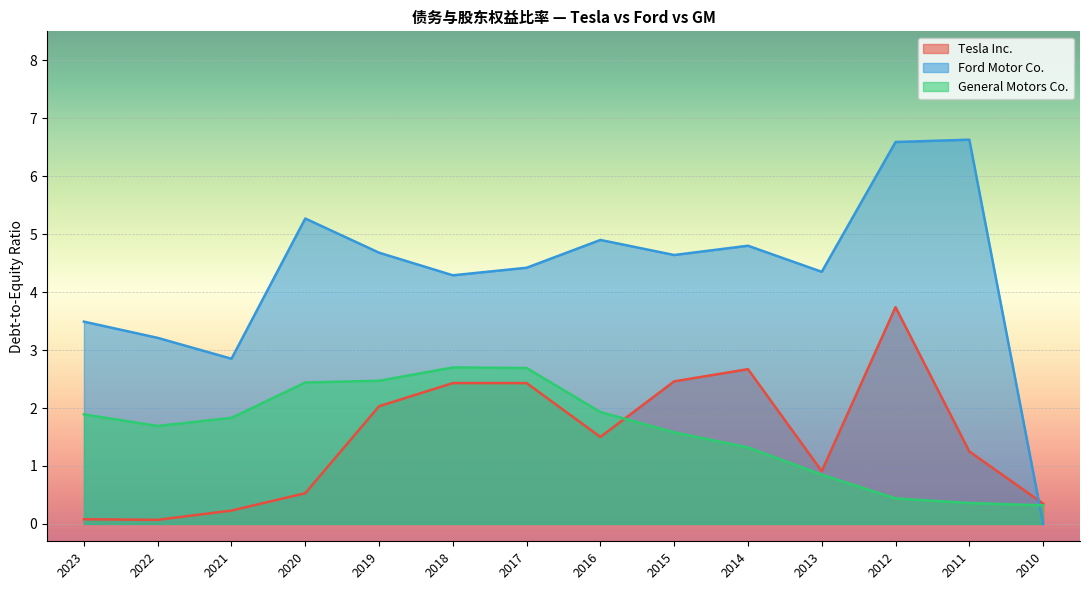

Which series changed the most between 2019 and 2018?

Tesla Inc.